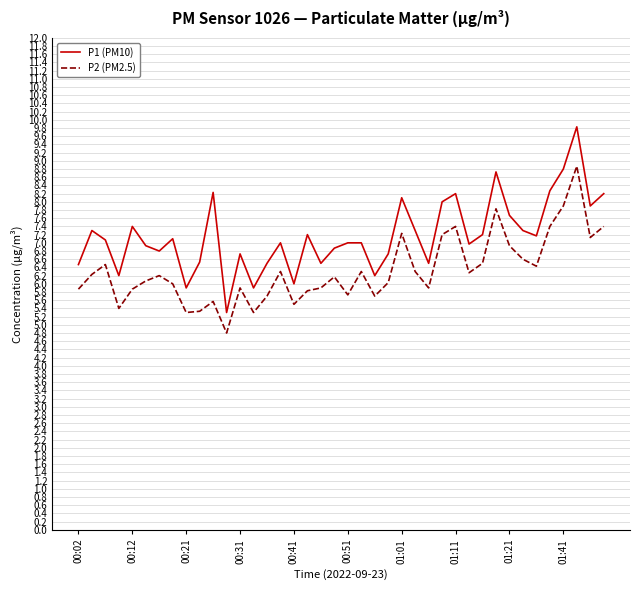

What are all the series names shown in the legend?

P1 (PM10), P2 (PM2.5)